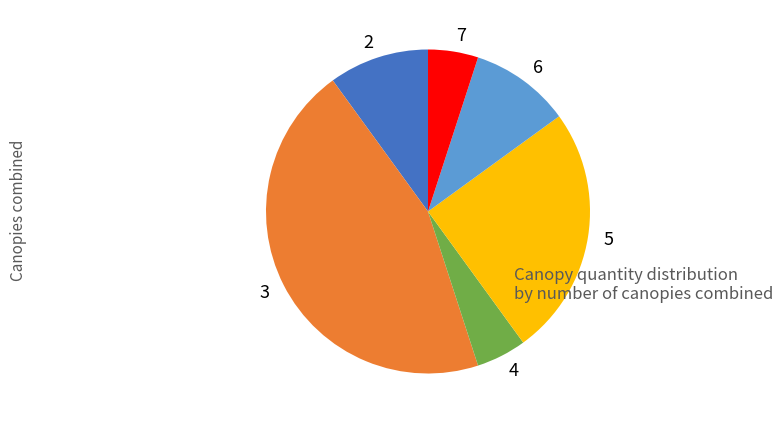

Which category has the biggest portion of the pie?

3